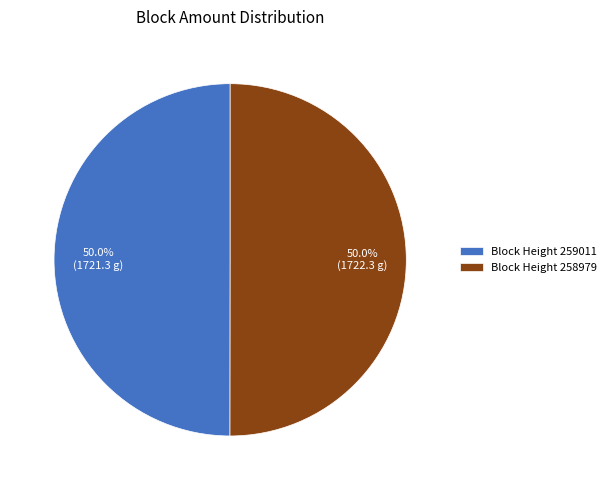

Approximately how many times larger is the value at Block Height 258979 compared to Block Height 259011?

1.0